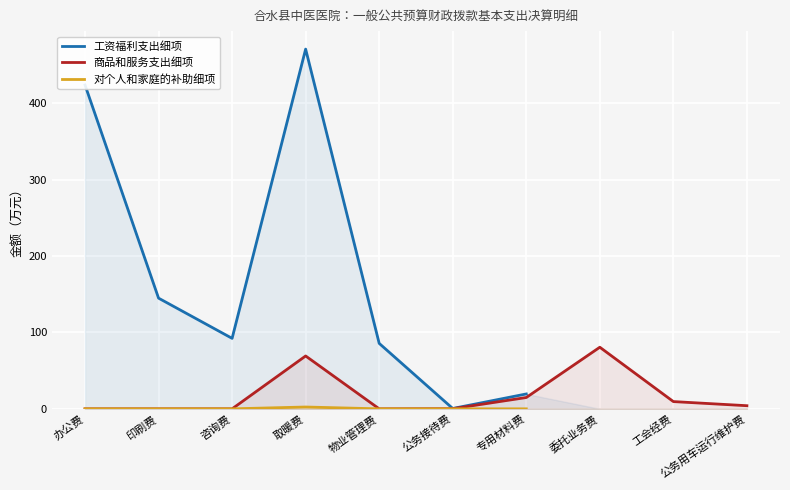

List the labels in order of 对个人和家庭的补助细项 value, largest first.

取暖费, 物业管理费, 公务接待费, 专用材料费, 委托业务费, 工会经费, 公务用车运行维护费, 办公费, 印刷费, 咨询费